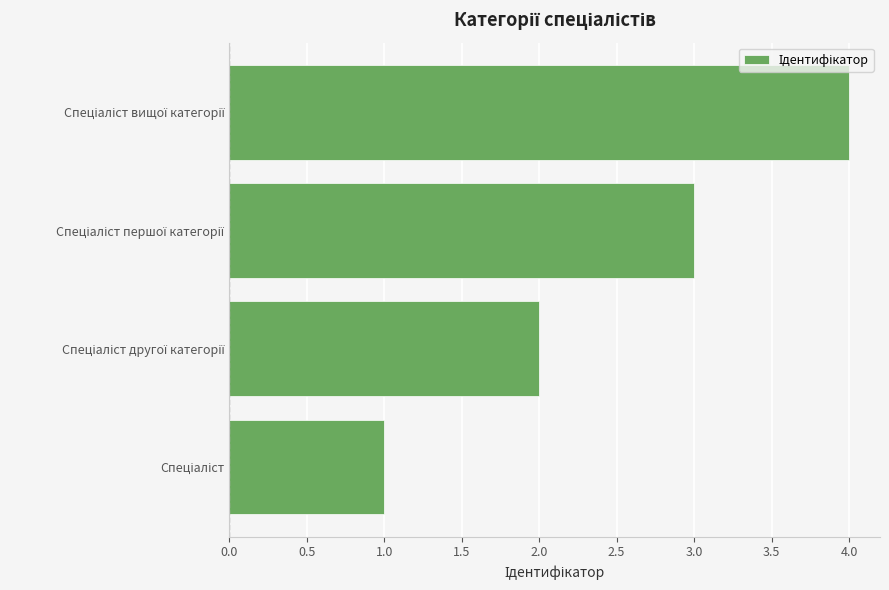

How many series are shown in this chart?

1